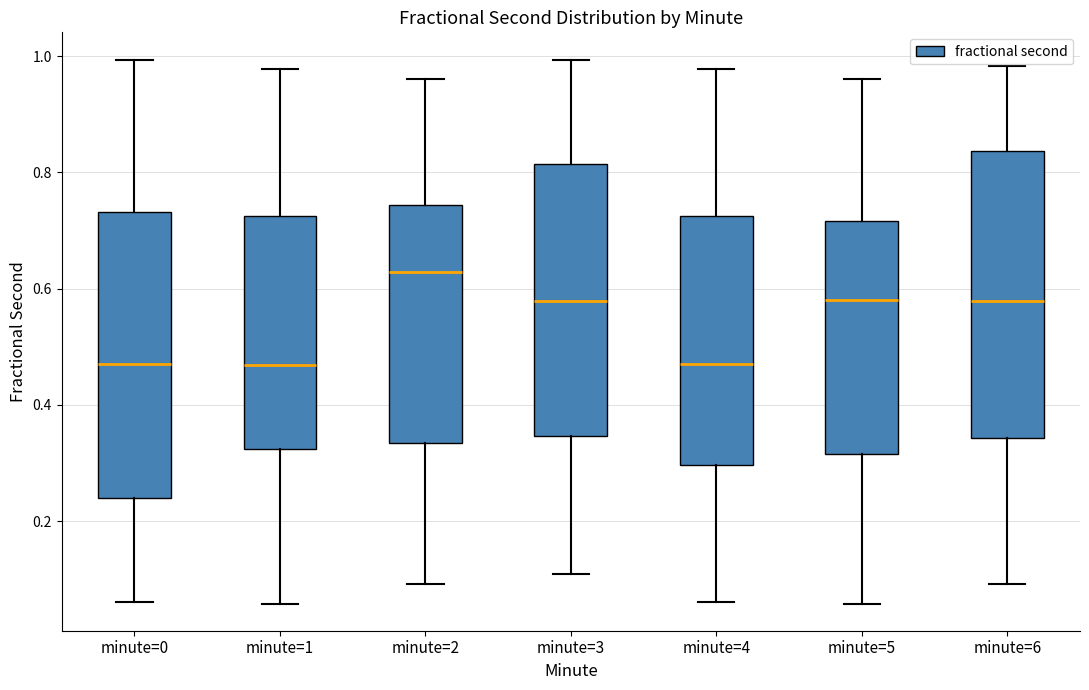

Reading left to right, read every box against the y-axis: the position of its median line, the range the box covers, and the ends of its whiskers. The values are not printed on the chart, so give them approximately, as read against the axis.

minute=0: median 0.48, box 0.24 to 0.74, whiskers 0.06 to 1.00
minute=1: median 0.46, box 0.32 to 0.72, whiskers 0.06 to 0.98
minute=2: median 0.62, box 0.34 to 0.74, whiskers 0.10 to 0.96
minute=3: median 0.58, box 0.34 to 0.82, whiskers 0.10 to 1.00
minute=4: median 0.48, box 0.30 to 0.72, whiskers 0.06 to 0.98
minute=5: median 0.58, box 0.32 to 0.72, whiskers 0.06 to 0.96
minute=6: median 0.58, box 0.34 to 0.84, whiskers 0.10 to 0.98